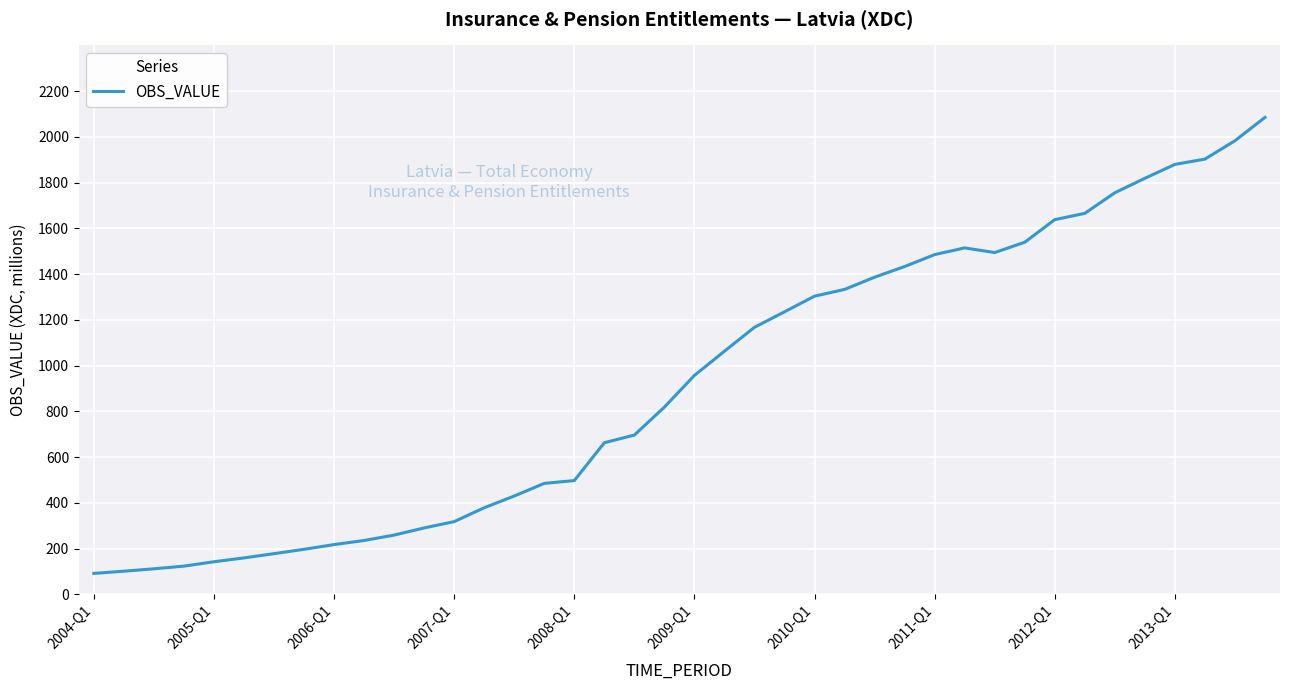

How many values exceed 956?

20